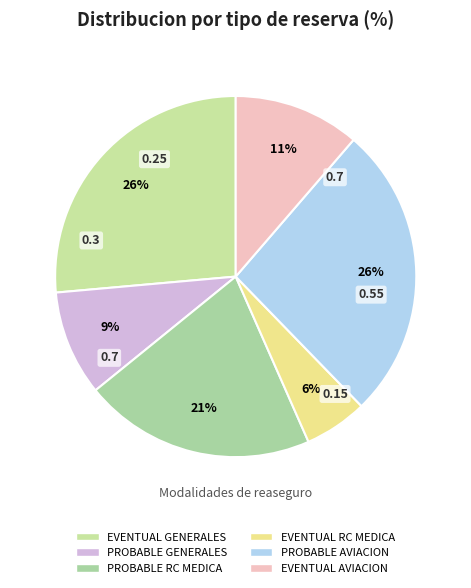

Is it true that PROBABLE RC MEDICA is 7% of the pie?

False